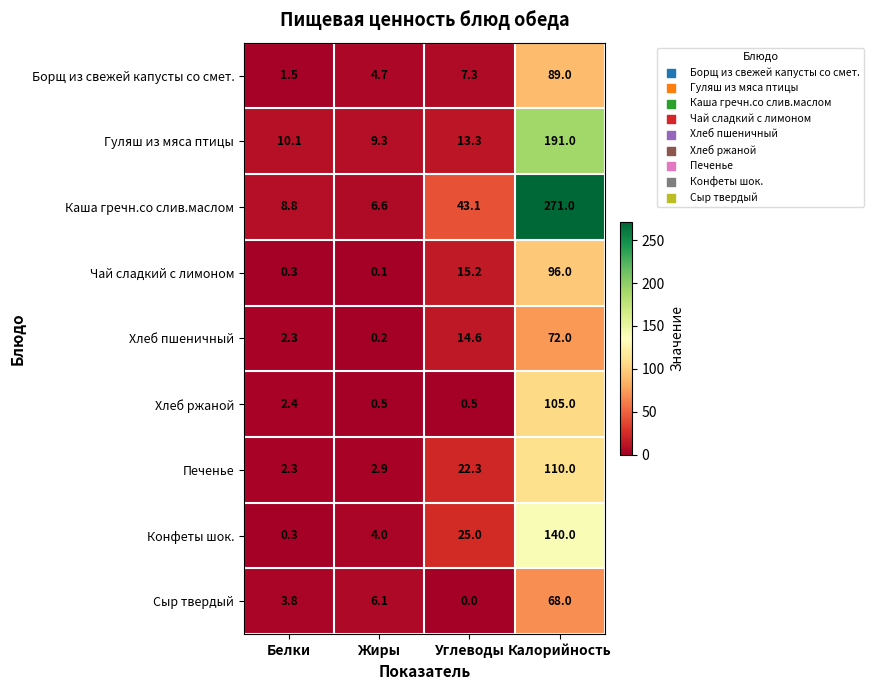

The value of Конфеты шок. at Калорийность is 95.5. True or false?

False